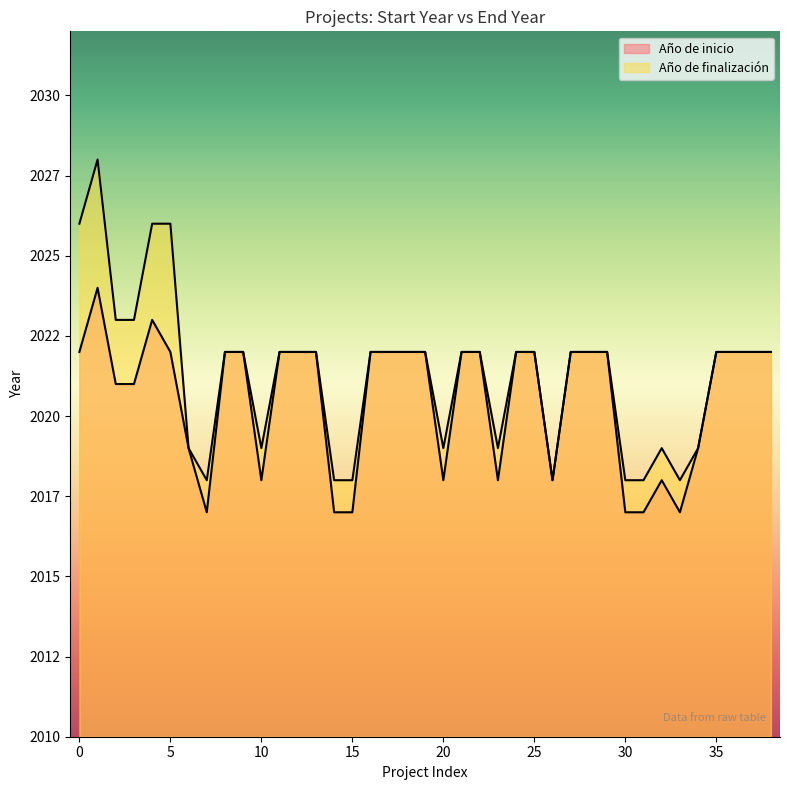

How many lines are shown in the chart?

2